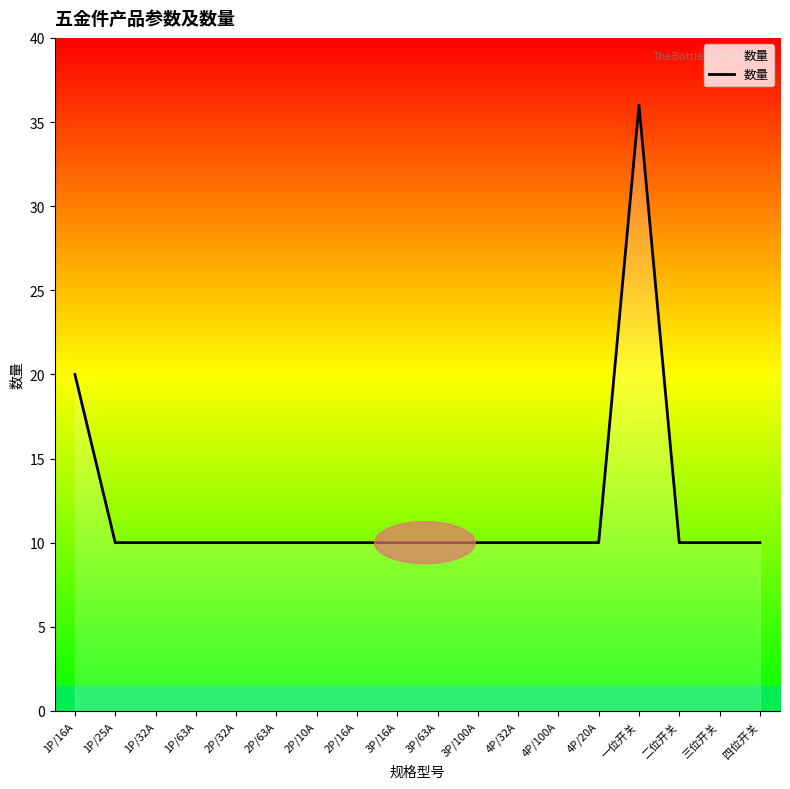

What position from the left is 3P/63A?

10